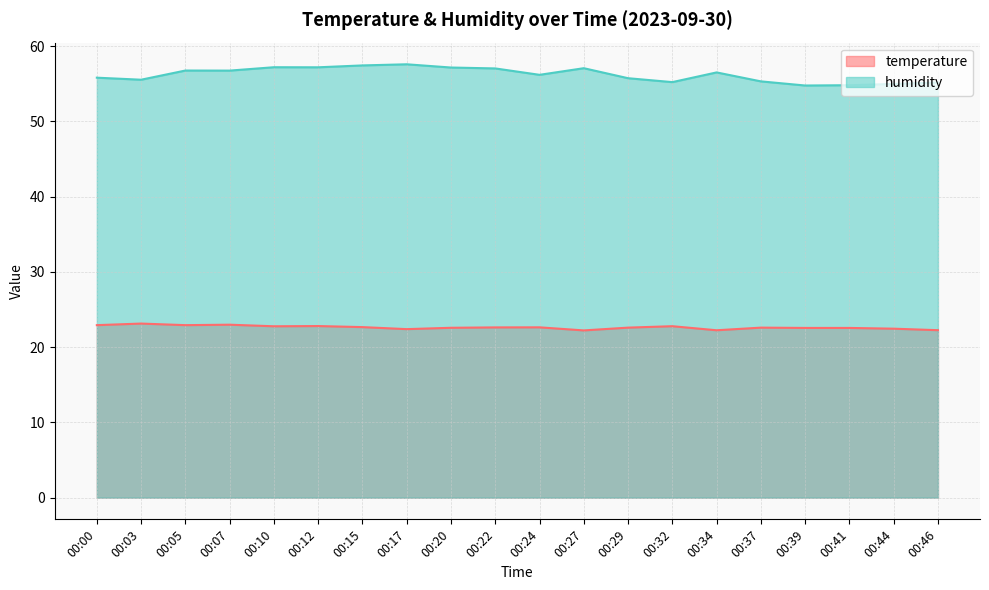

Count the number of categories in the chart.

20